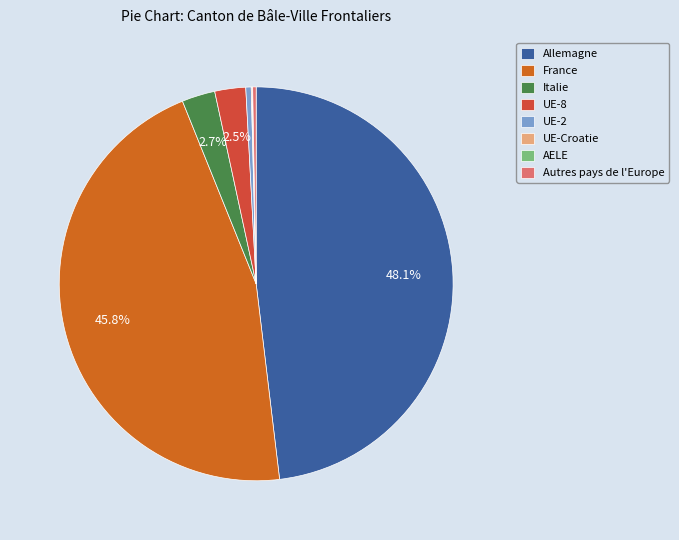

True or false: France accounts for 46% of the total.

True